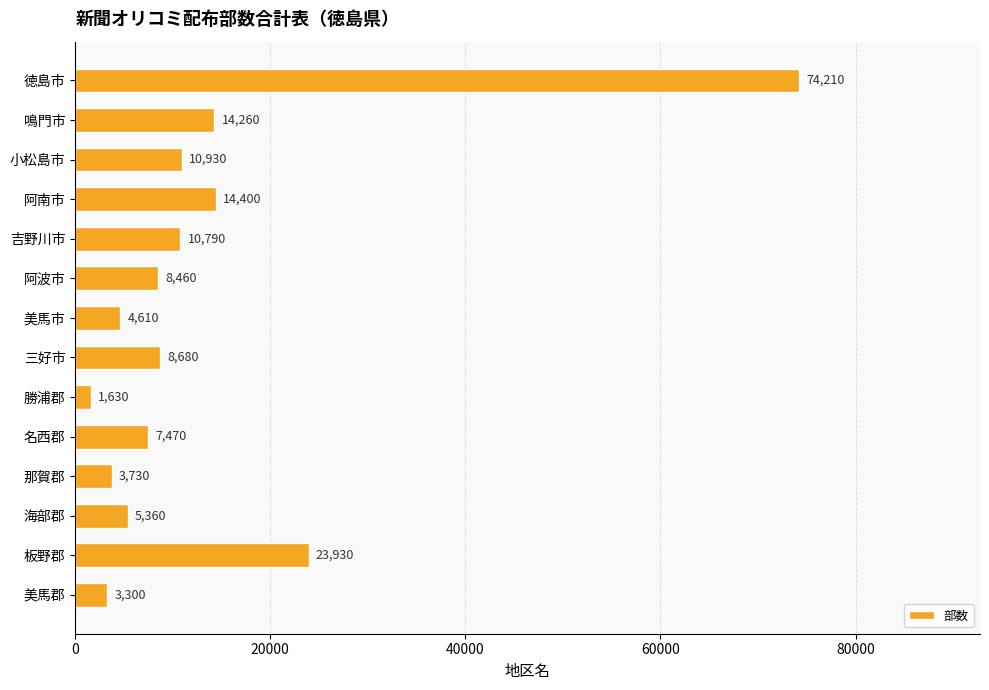

What position from the bottom is 三好市?

7